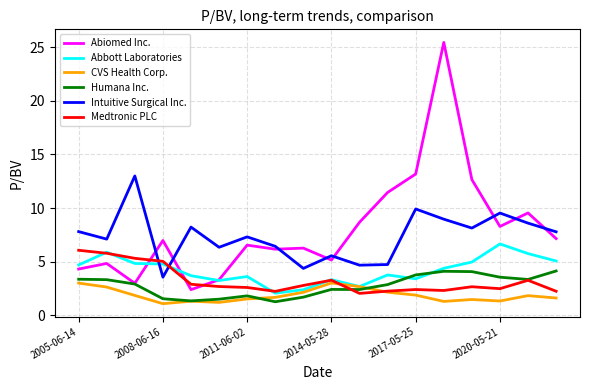

Which series has the widest spread of values?

Abiomed Inc.